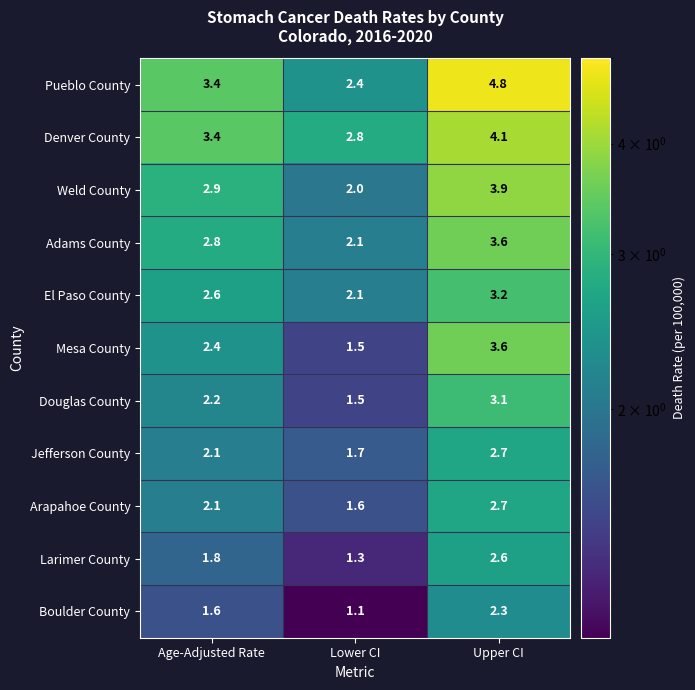

Is it true that El Paso County equals 2.1 at Lower CI?

True